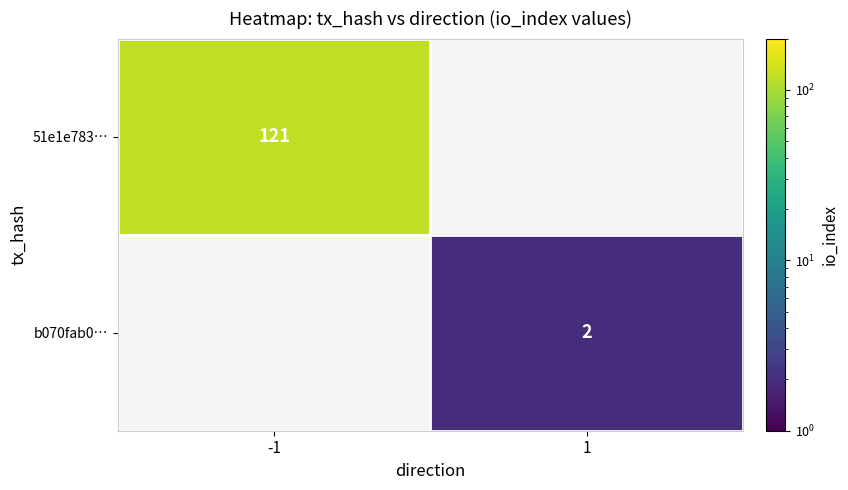

At how many categories does at least one series exceed 43?

1